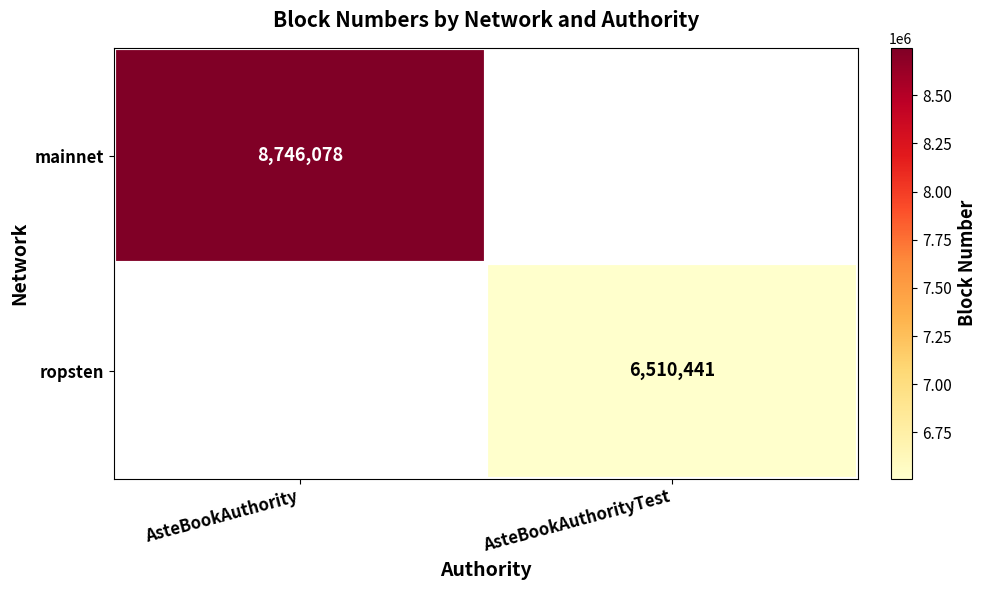

Is the value of mainnet at AsteBookAuthority greater than the value of ropsten at AsteBookAuthorityTest?

Yes